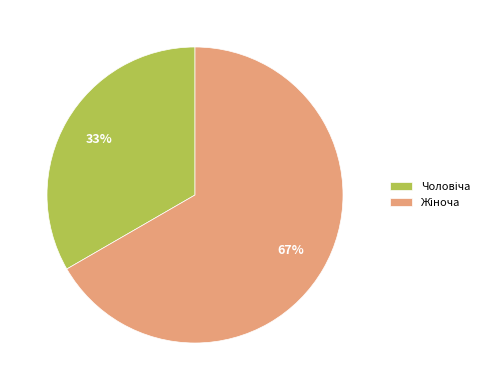

To the nearest percent, what is the average slice percentage?

50%